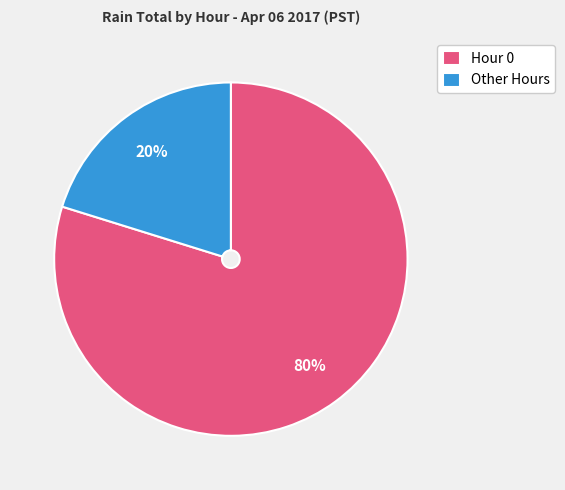

Which slice is the largest?

Hour 0